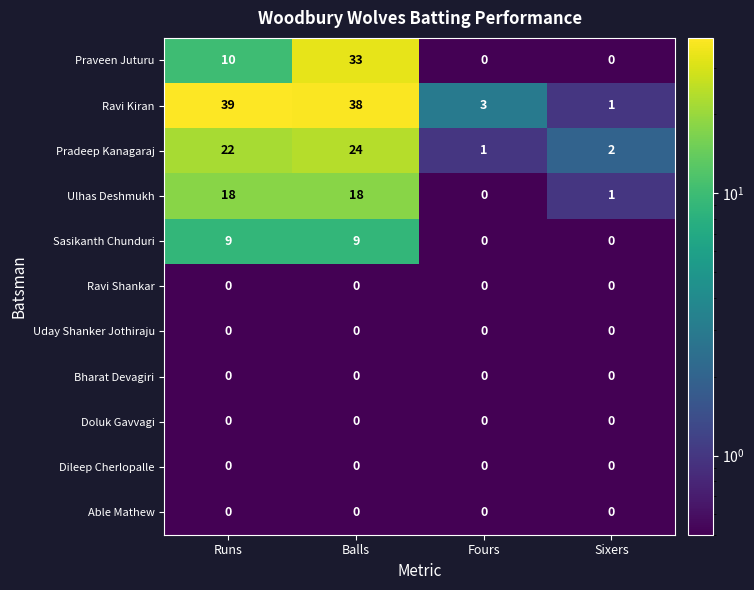

Count the number of data series in this chart.

11